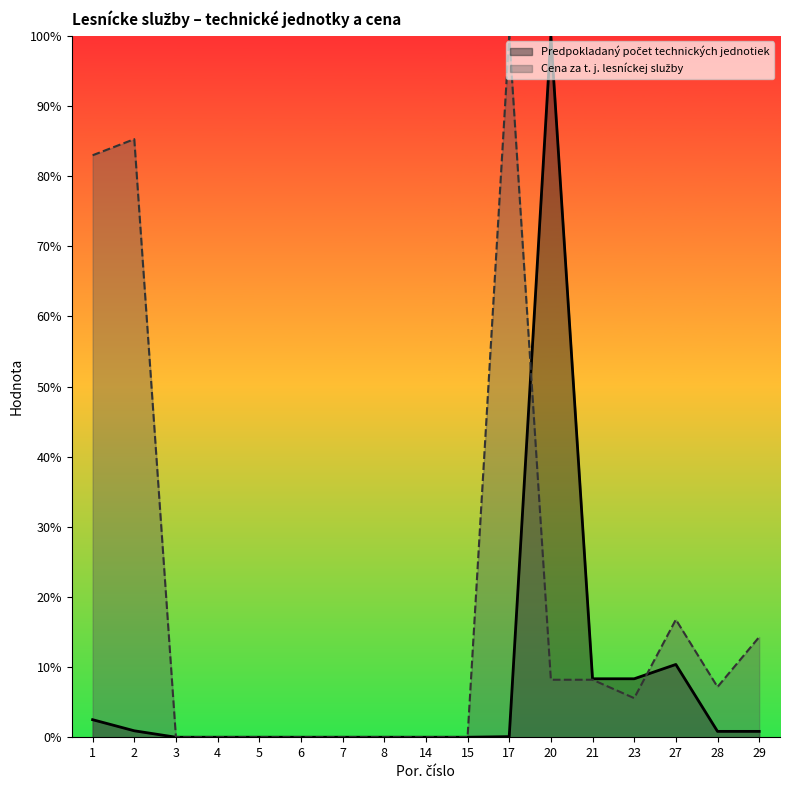

In Predpokladaný počet technických jednotiek, how many points are higher than both neighbors (excluding endpoints)?

2